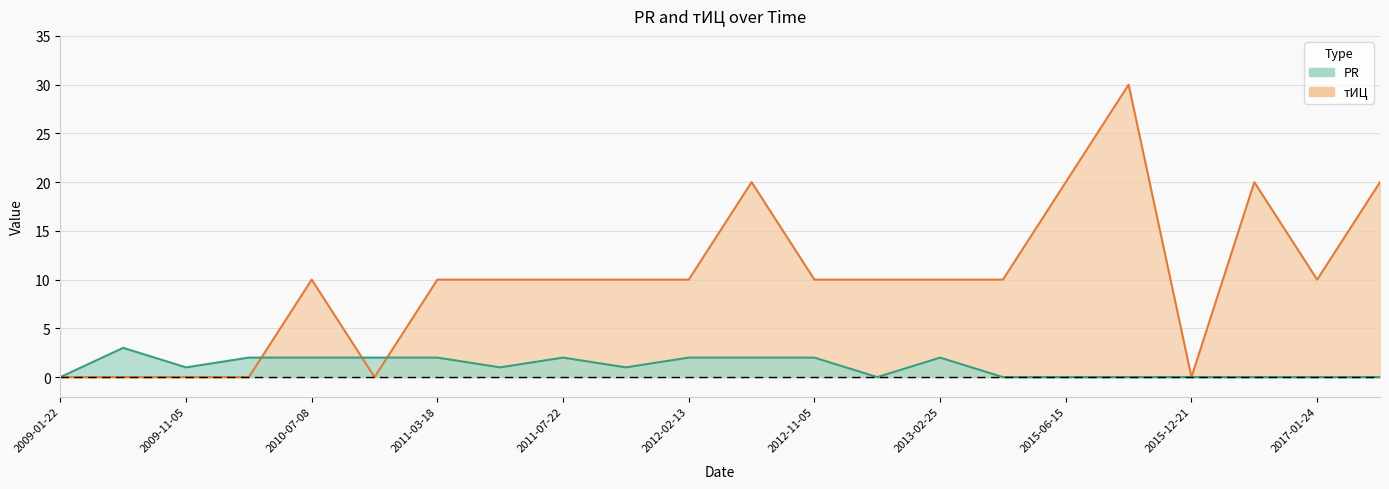

Read the PR value at 2010-09-23.

2